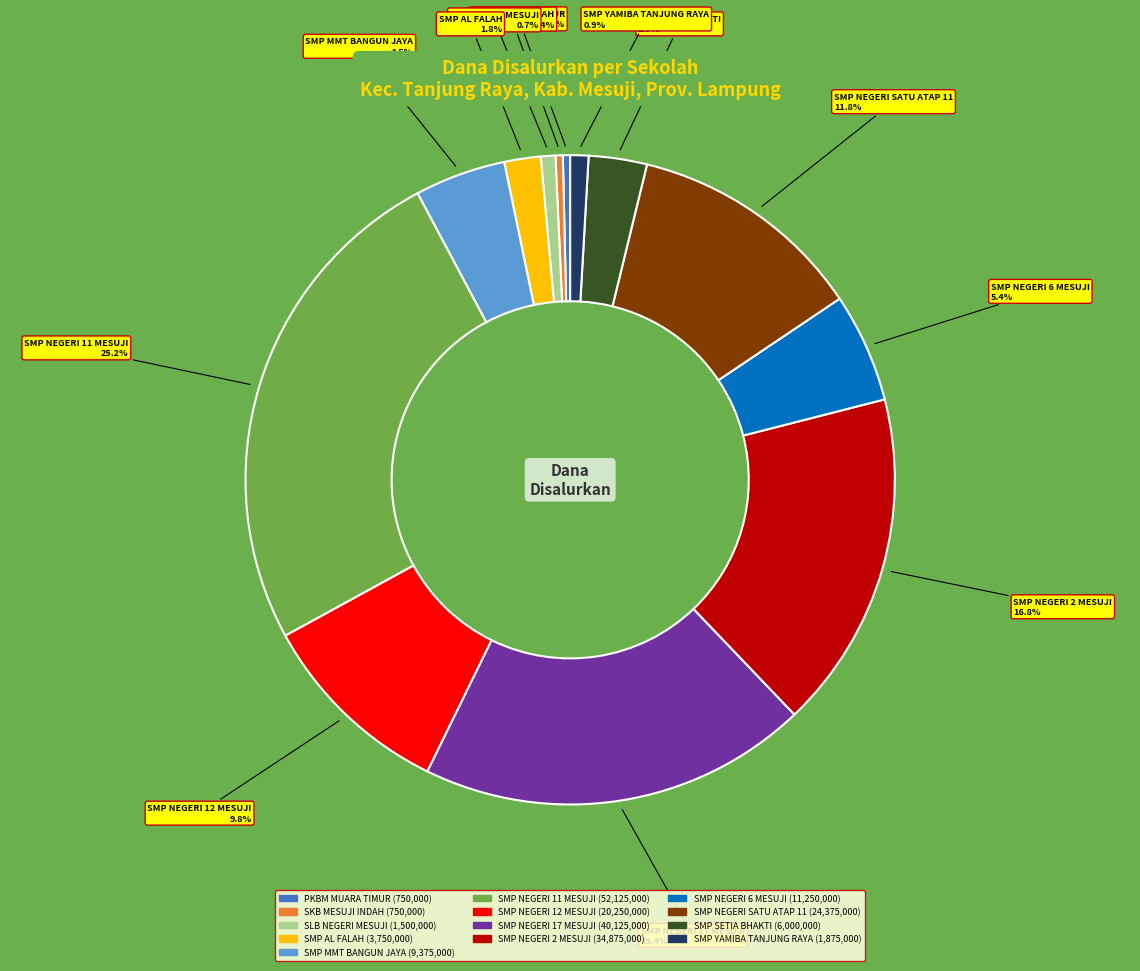

What is the largest slice in the pie chart?

SMP NEGERI 11 MESUJI